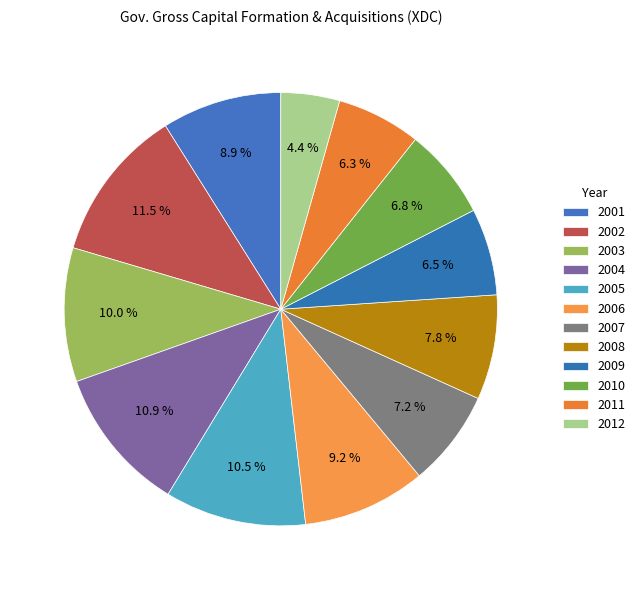

To the nearest percent, what is the difference between the 2005 and 2012 slice percentages?

6%